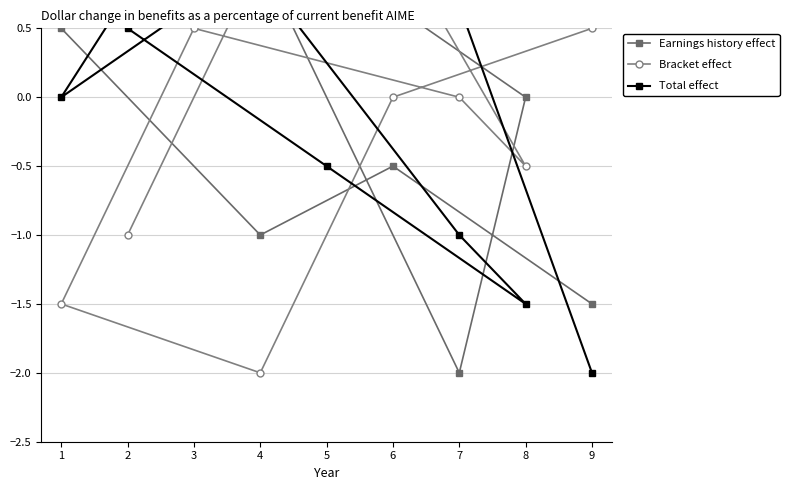

At which category does Bracket effect reach its first local valley?

4